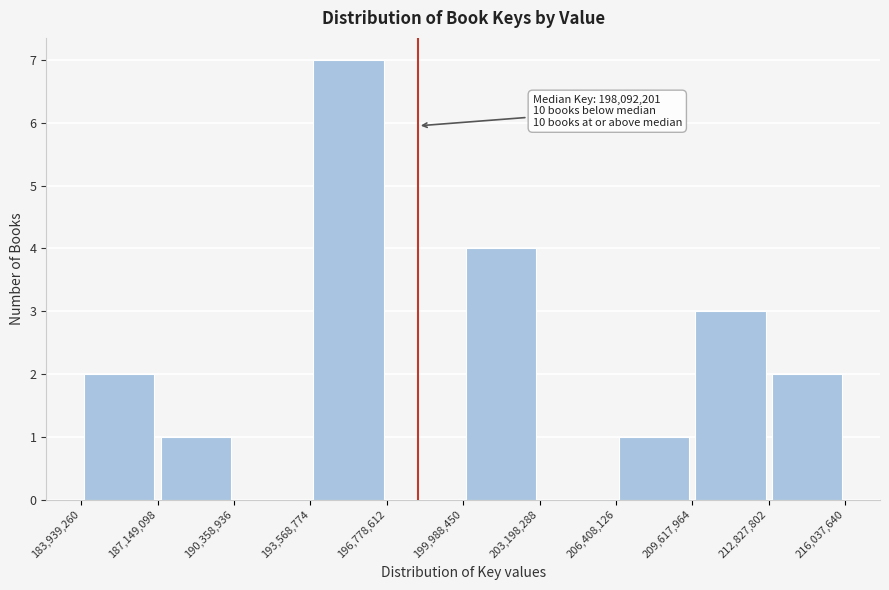

Over which range of the x-axis is the bar tallest?

193,568,774 to 196,778,612